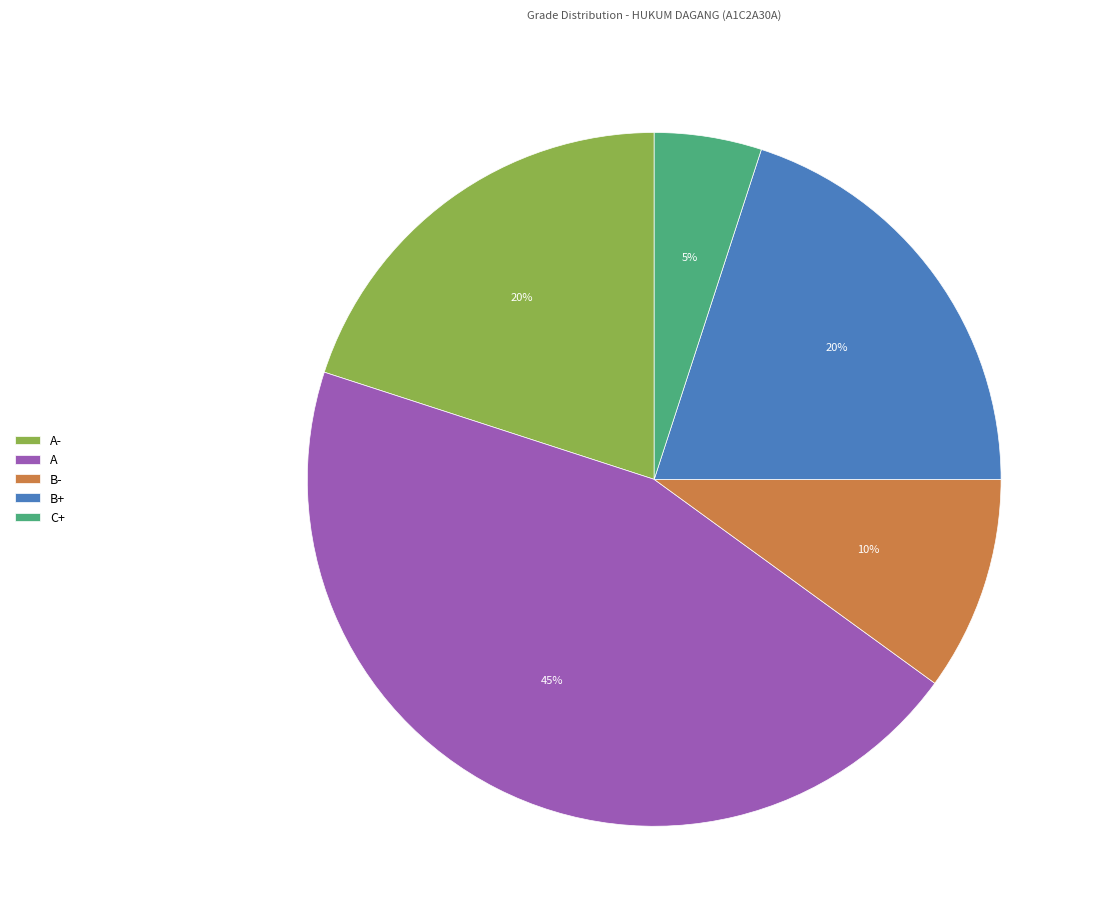

What percentage is the B- slice, to the nearest percent?

10%